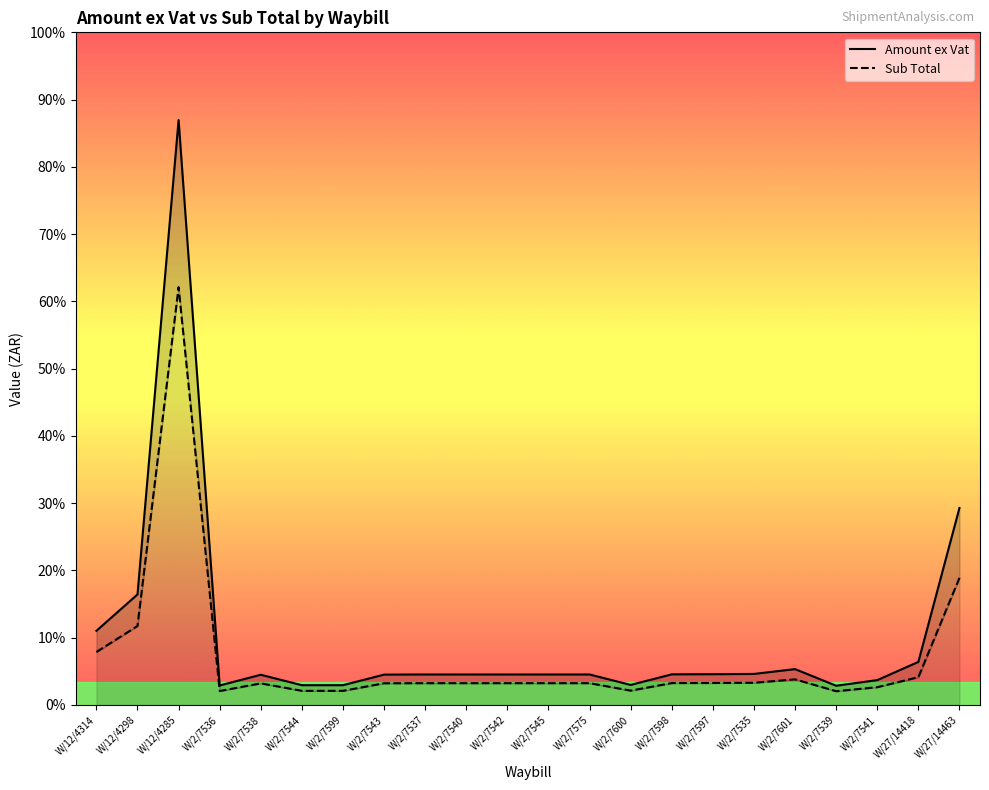

Reading left to right, extract all data points from this chart.

Amount ex Vat: W/12/4314=303.0	W/12/4298=451.9	W/12/4285=2391.4	W/2/7536=79.6	W/2/7538=123.4	W/2/7544=80.7	W/2/7599=80.7	W/2/7543=124.0	W/2/7537=124.5	W/2/7540=124.5	W/2/7542=124.5	W/2/7545=124.5	W/2/7575=124.5	W/2/7600=81.9	W/2/7598=125.1	W/2/7597=125.7	W/2/7535=126.8	W/2/7601=146.5	W/2/7539=78.5	W/2/7541=101.5	W/27/14418=175.9	W/27/14463=805.4
Sub Total: W/12/4314=216.4	W/12/4298=322.8	W/12/4285=1708.1	W/2/7536=56.9	W/2/7538=88.2	W/2/7544=57.7	W/2/7599=57.7	W/2/7543=88.6	W/2/7537=89.0	W/2/7540=89.0	W/2/7542=89.0	W/2/7545=89.0	W/2/7575=89.0	W/2/7600=58.5	W/2/7598=89.4	W/2/7597=89.8	W/2/7535=90.6	W/2/7601=104.6	W/2/7539=56.1	W/2/7541=72.5	W/27/14418=113.5	W/27/14463=519.6